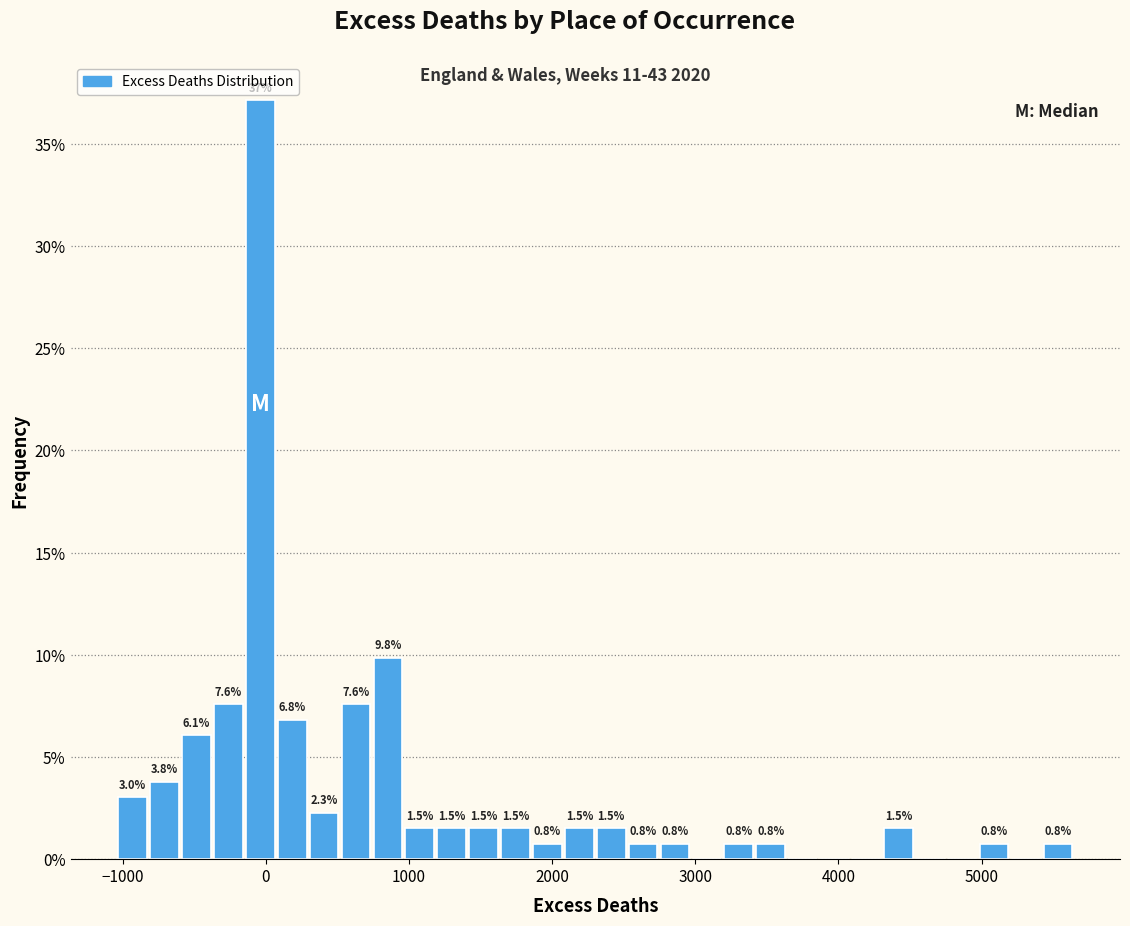

Read against the x-axis, roughly where is the centre of the tallest bar?

0